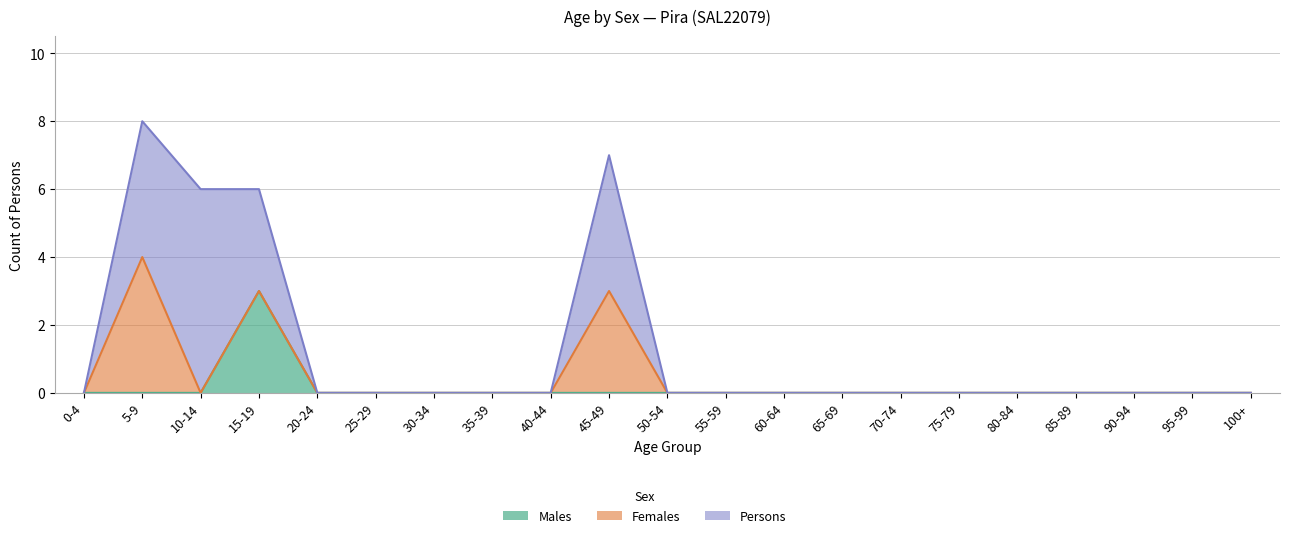

What are all the series names shown in the legend?

Males, Females, Persons